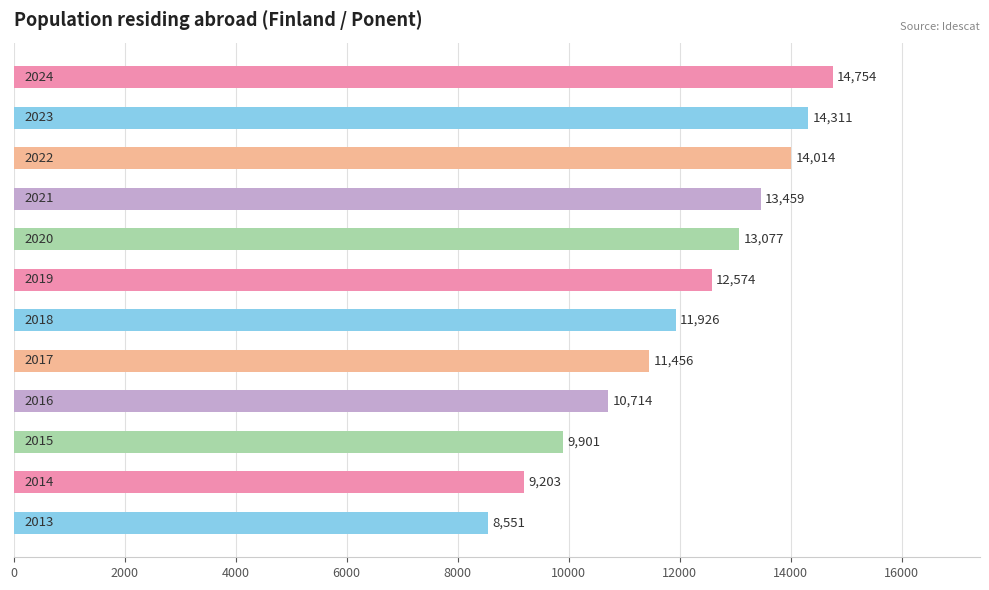

What is the greatest value displayed?

14754